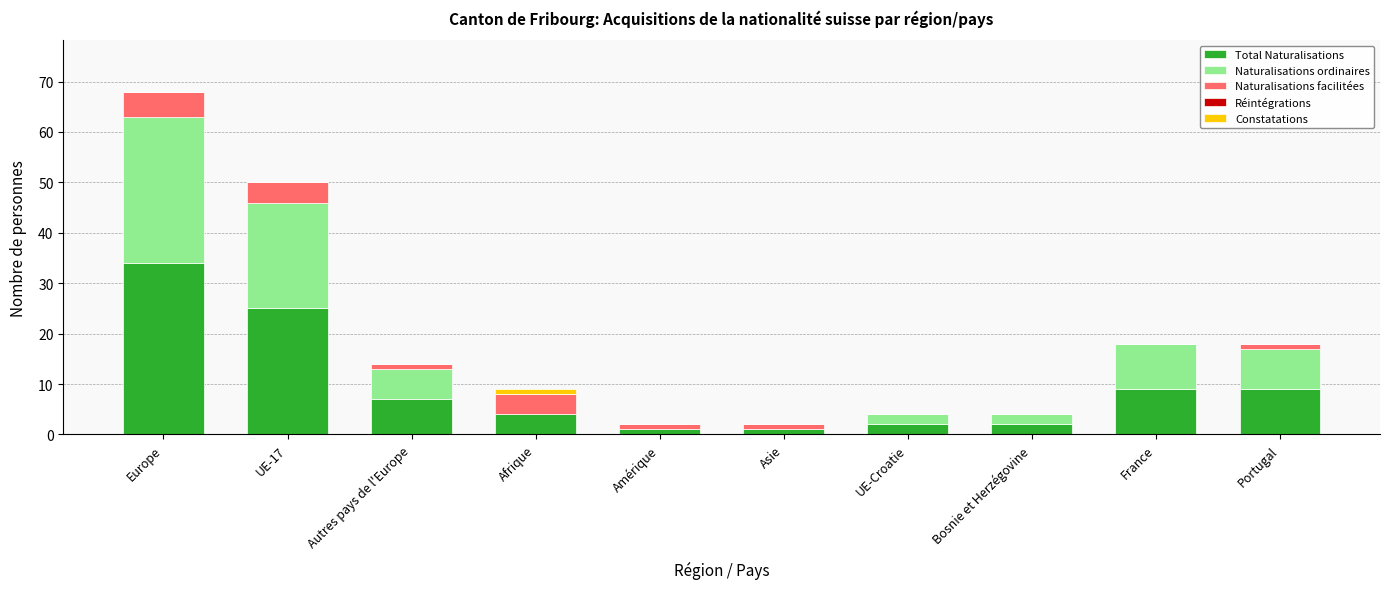

What is the maximum value for Total Naturalisations?

34